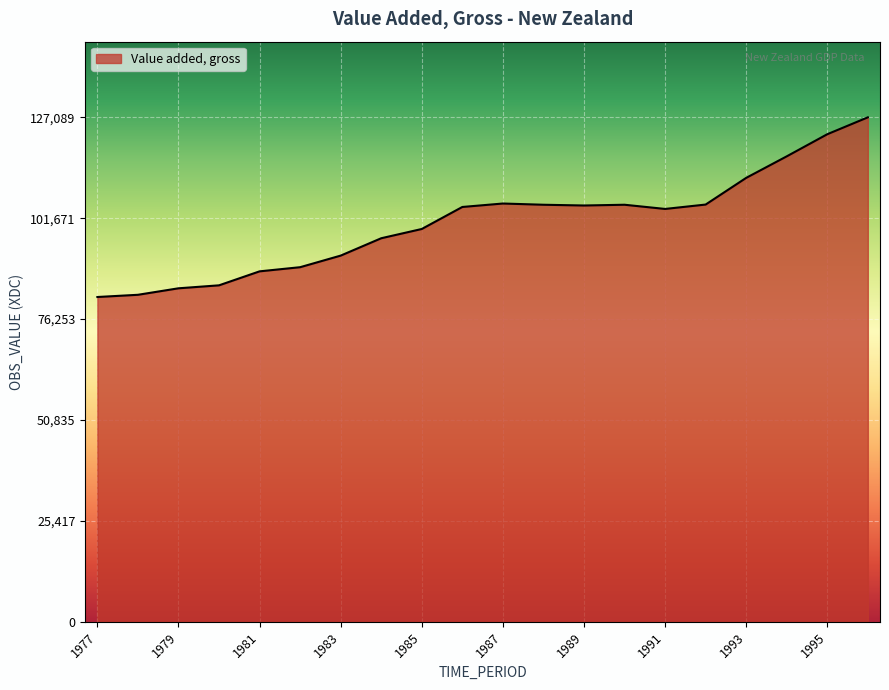

What is the greatest value displayed?

127089